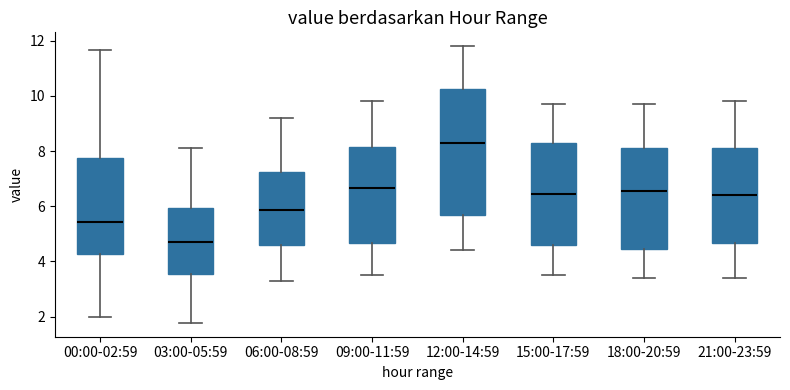

Where does the lower whisker of the box for 18:00-20:59 end on the y-axis? The values are not printed on the chart, so give them approximately, as read against the axis.

3.4